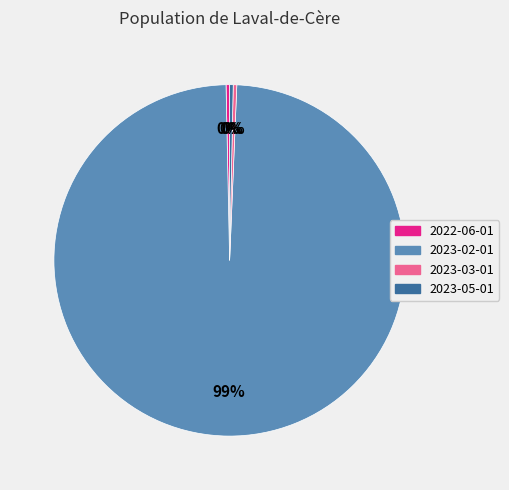

To the nearest percent, what is the average slice percentage?

25%